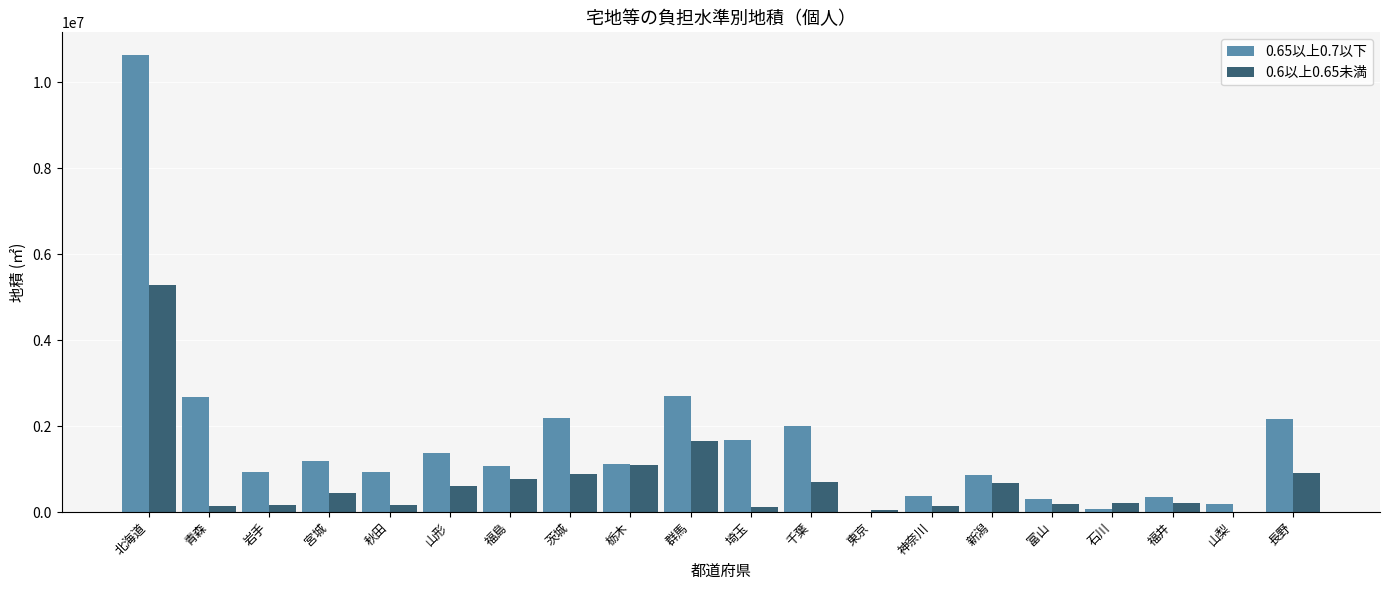

Which series has the largest range (max minus min)?

0.65以上0.7以下